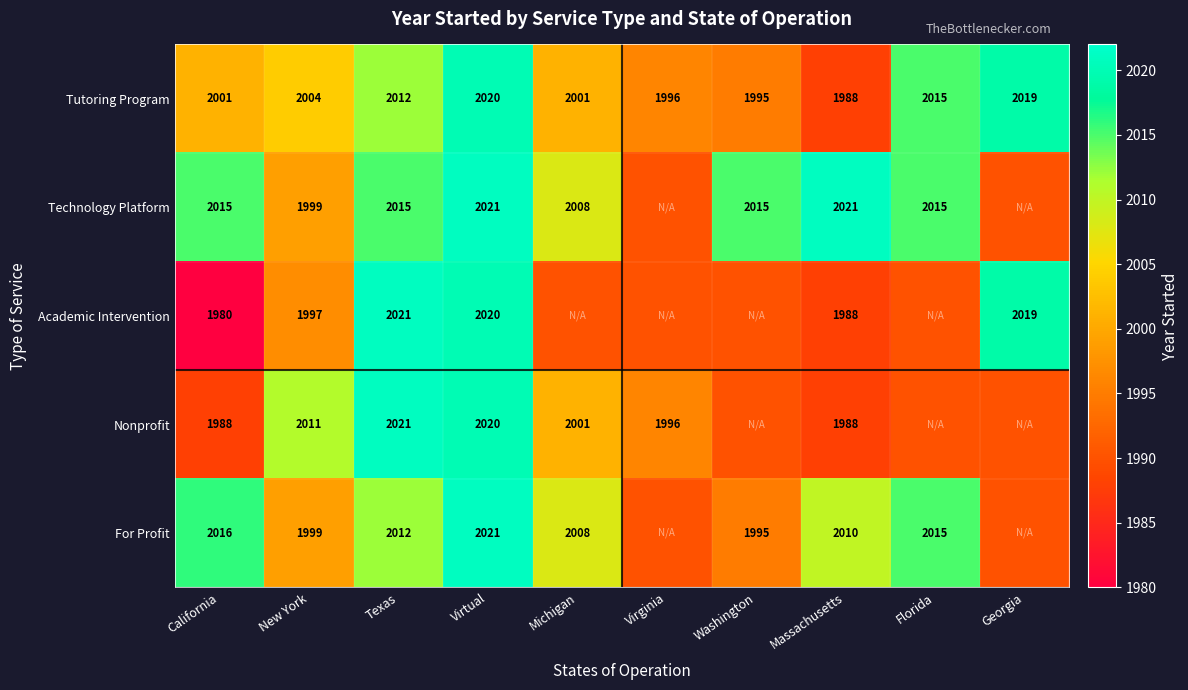

Read the Technology Platform value at California.

2015